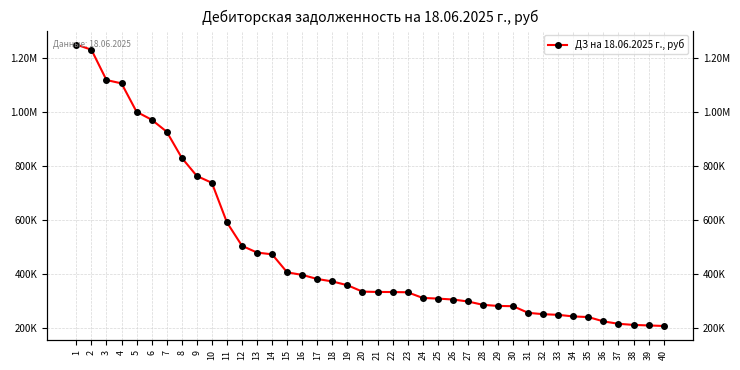

Between 22 and 33, which is larger?

22